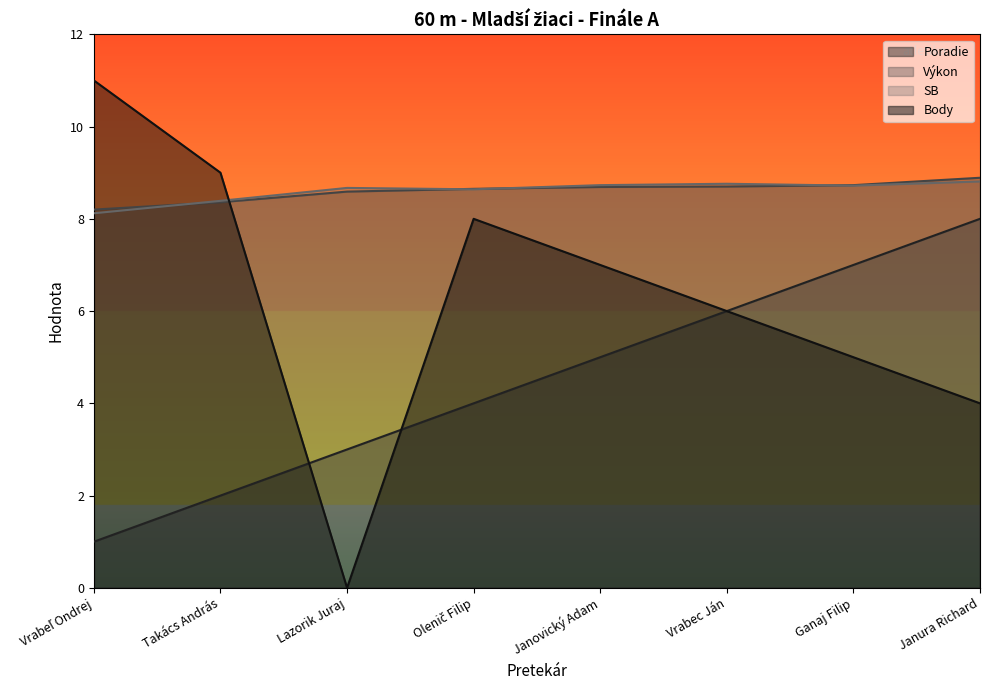

Does the chart display data point markers on the line(s)?

No